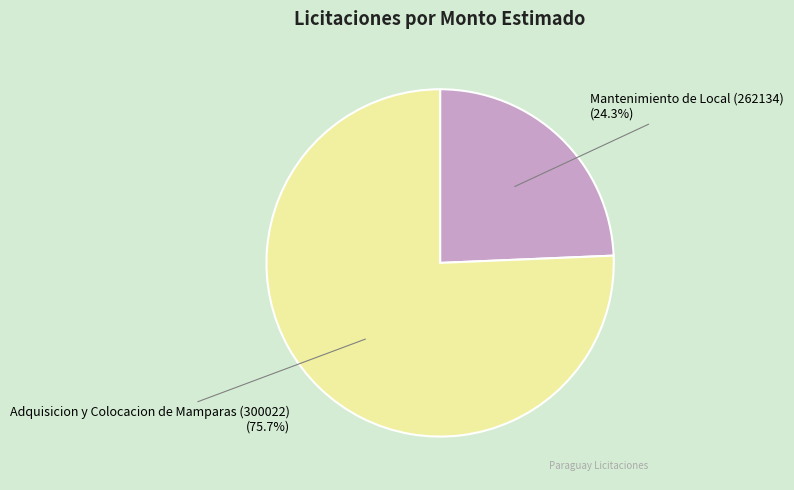

Combined, do Adquisicion y Colocacion de Mamparas (300022) and Mantenimiento de Local (262134) account for over 50%?

Yes